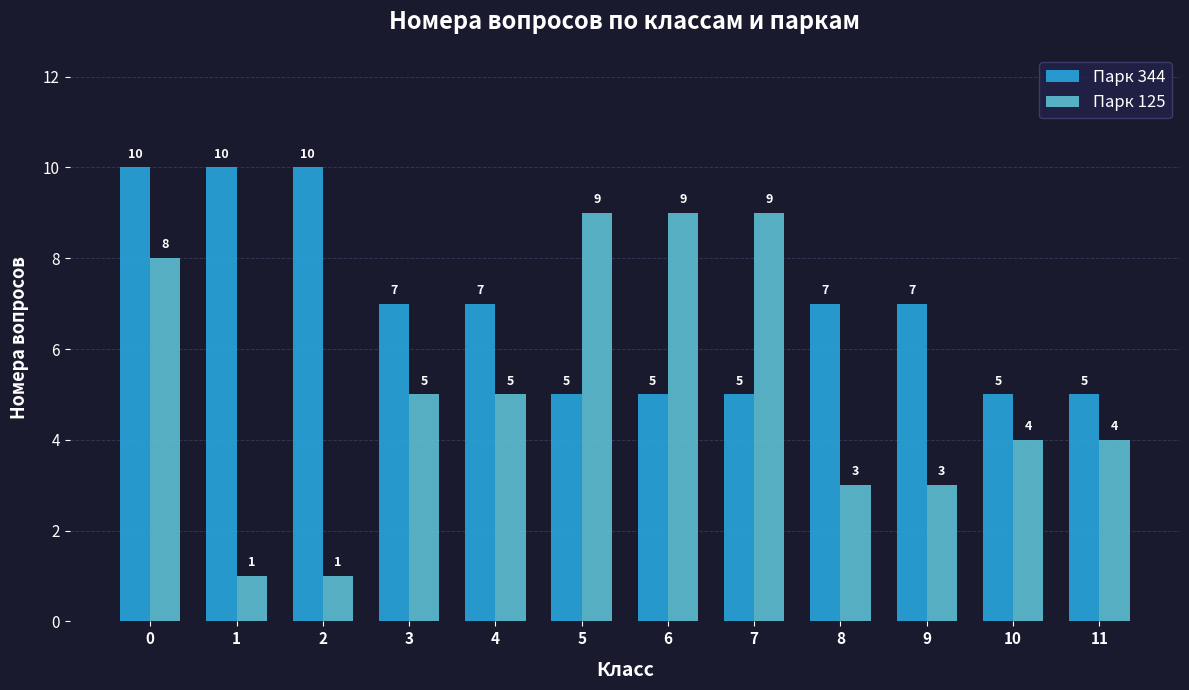

What is the value of the Парк 344 bar at the 3rd from the left?

10